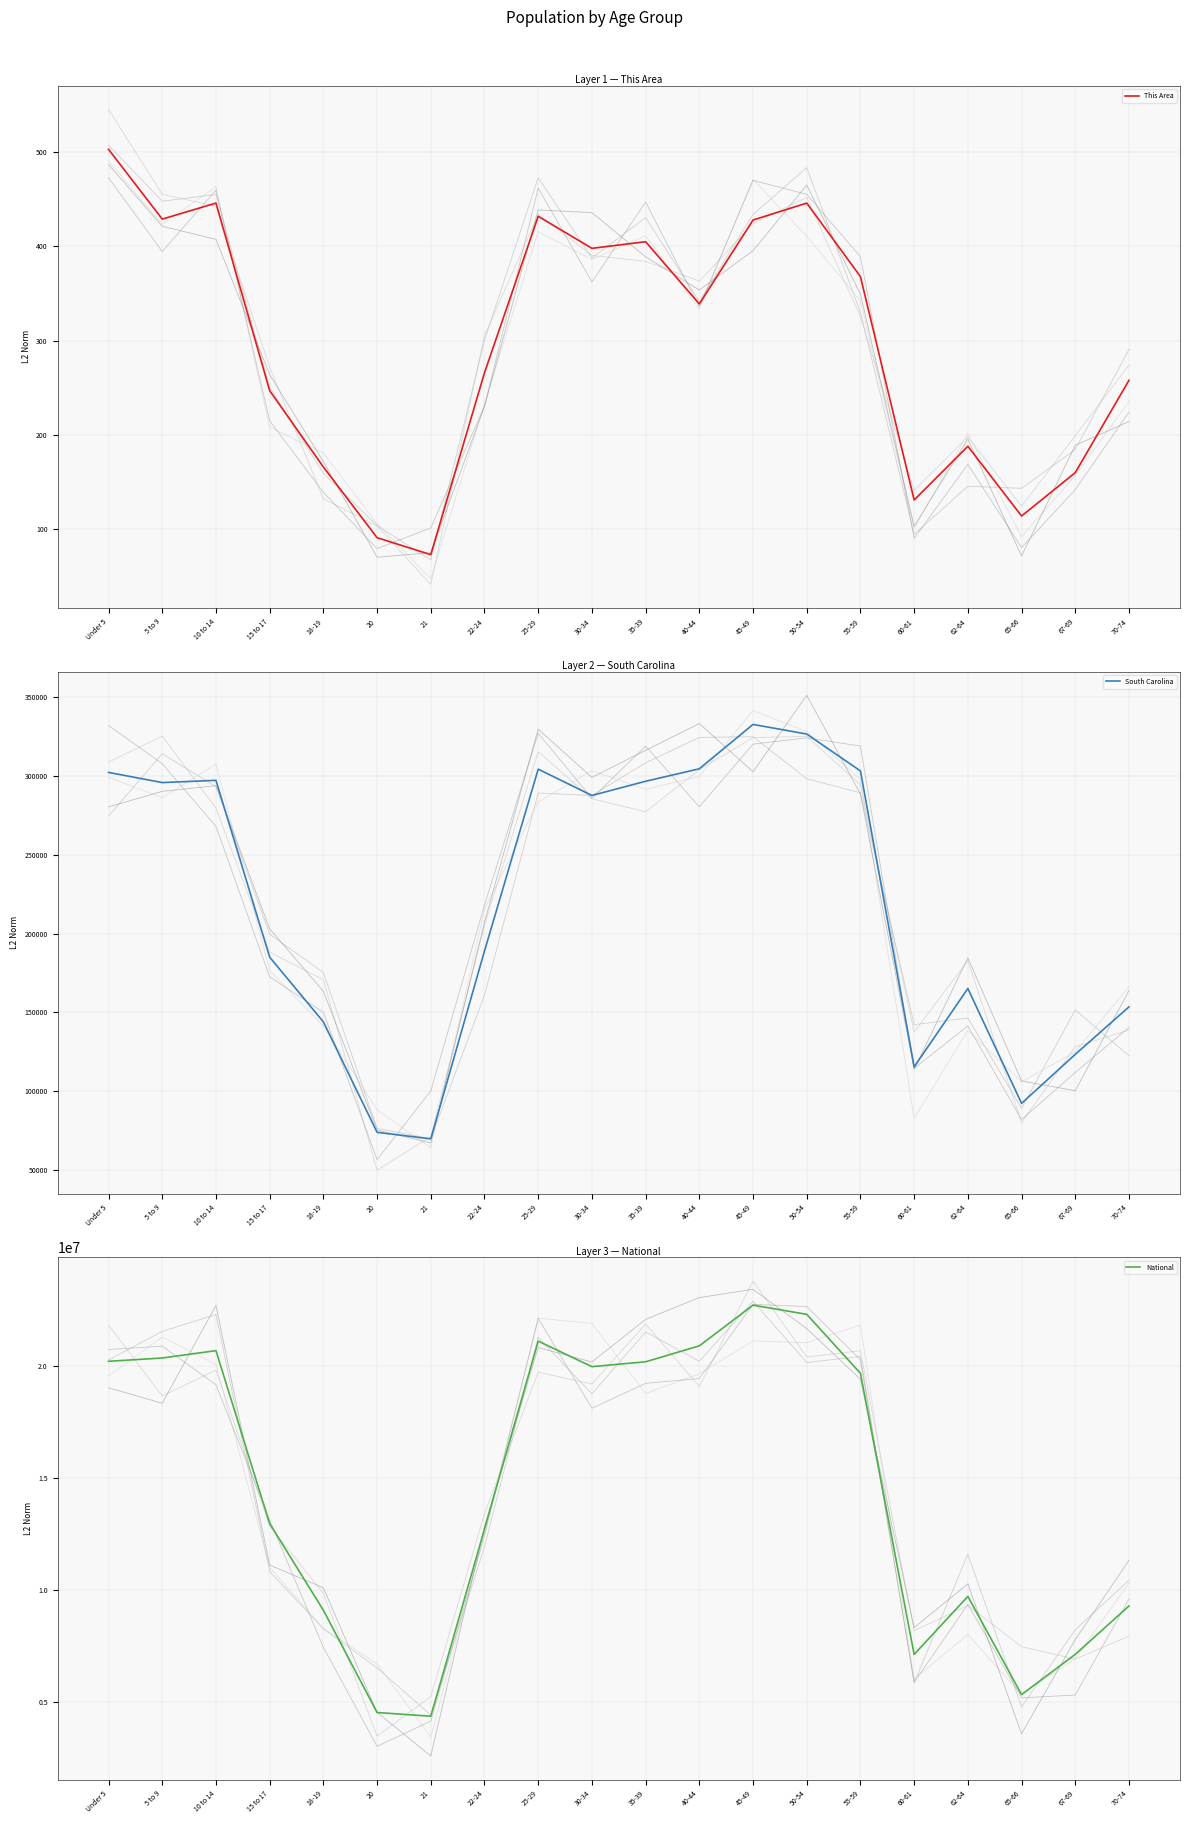

The National series shows 34633608 at Under 5. True or false?

False